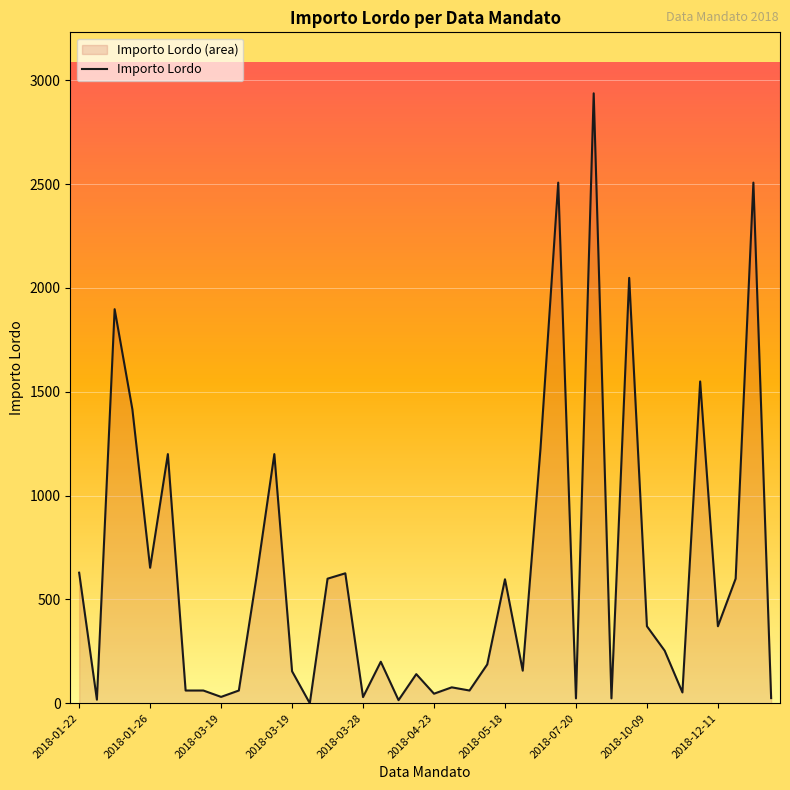

True or false: there are more than 2 points higher than both neighbors.

True